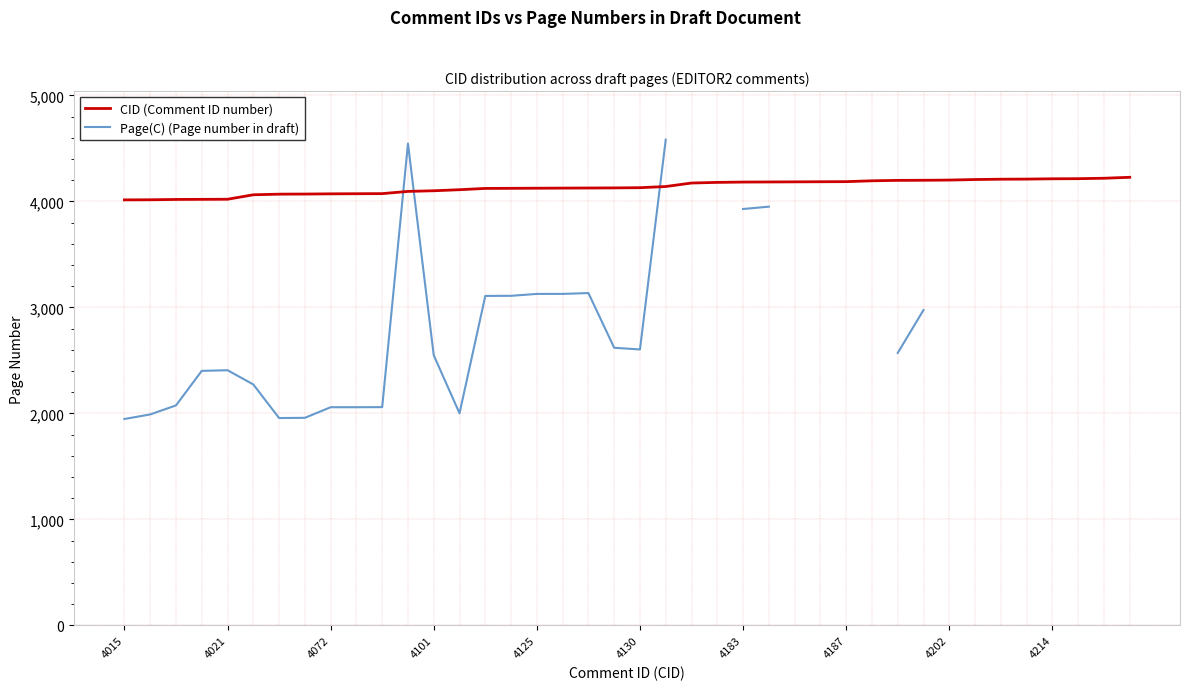

Where is CID (Comment ID number) nearest to the value 4121?

14